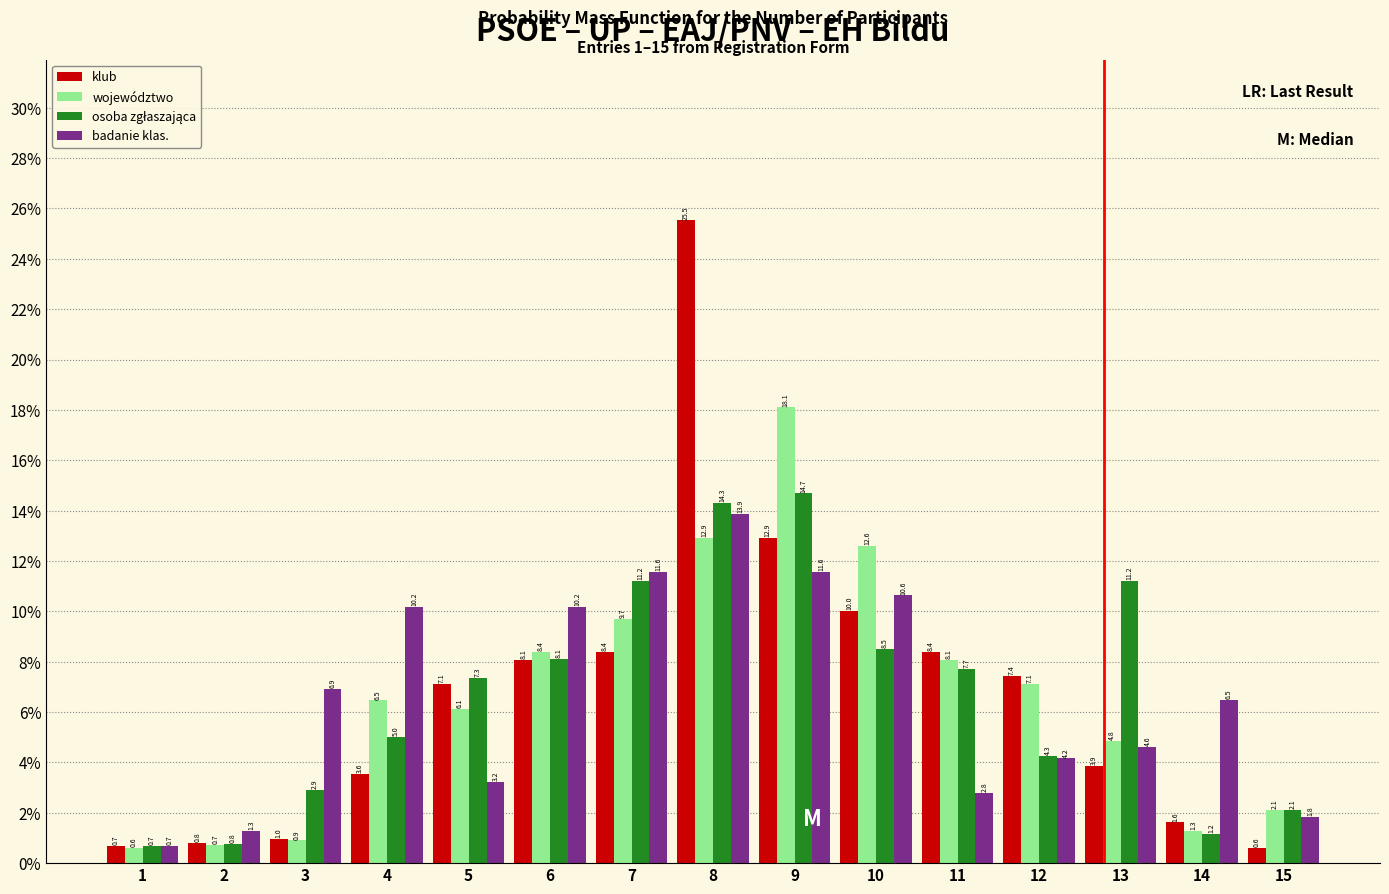

Which series changed the most between 3 and 4?

województwo